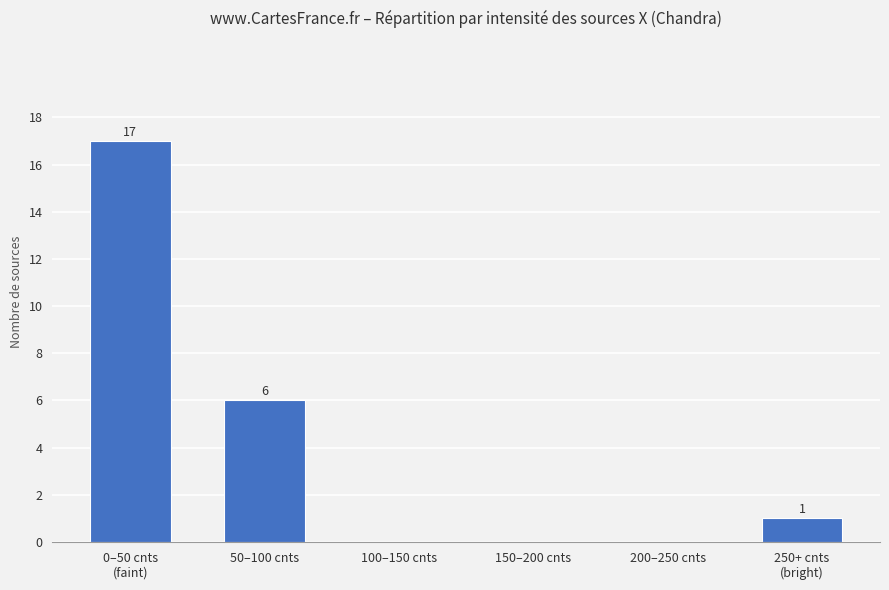

At which label is the value closest to 8?

50–100 cnts